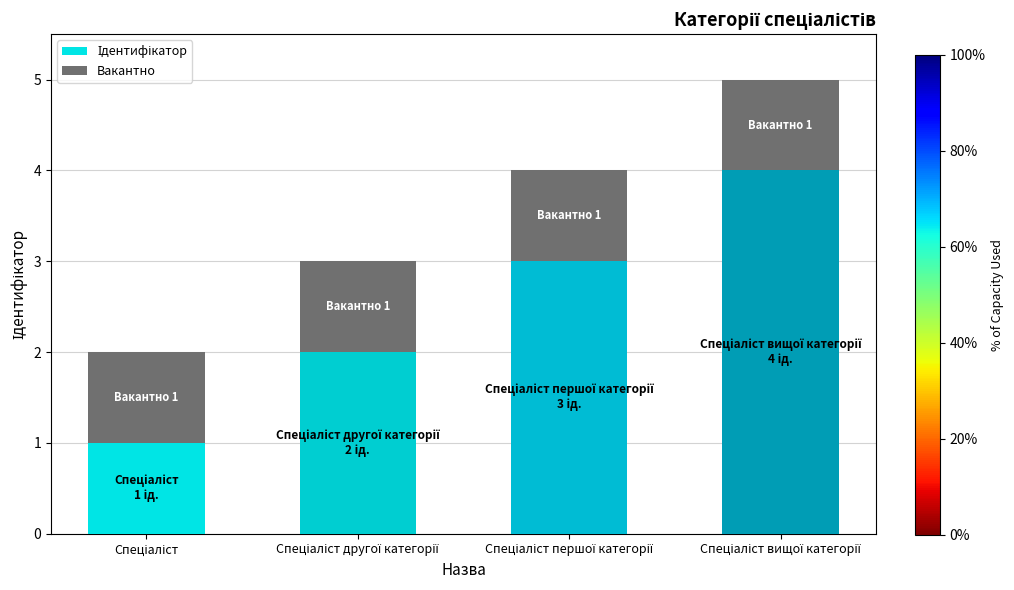

How many series are shown in this chart?

2